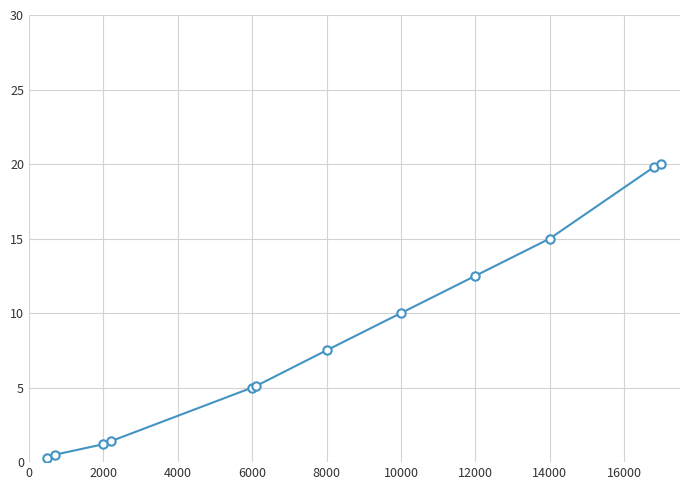

How many distinct data groups are displayed?

1